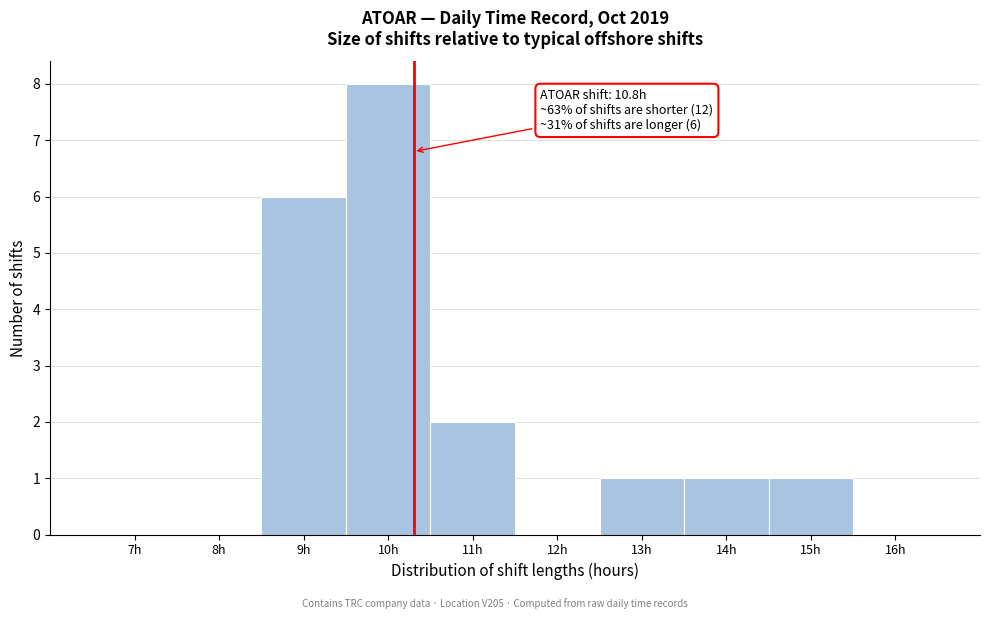

Reading right to left, extract all data points from this chart.

16h=0	15h=1	14h=1	13h=1	12h=0	11h=2	10h=8	9h=6	8h=0	7h=0